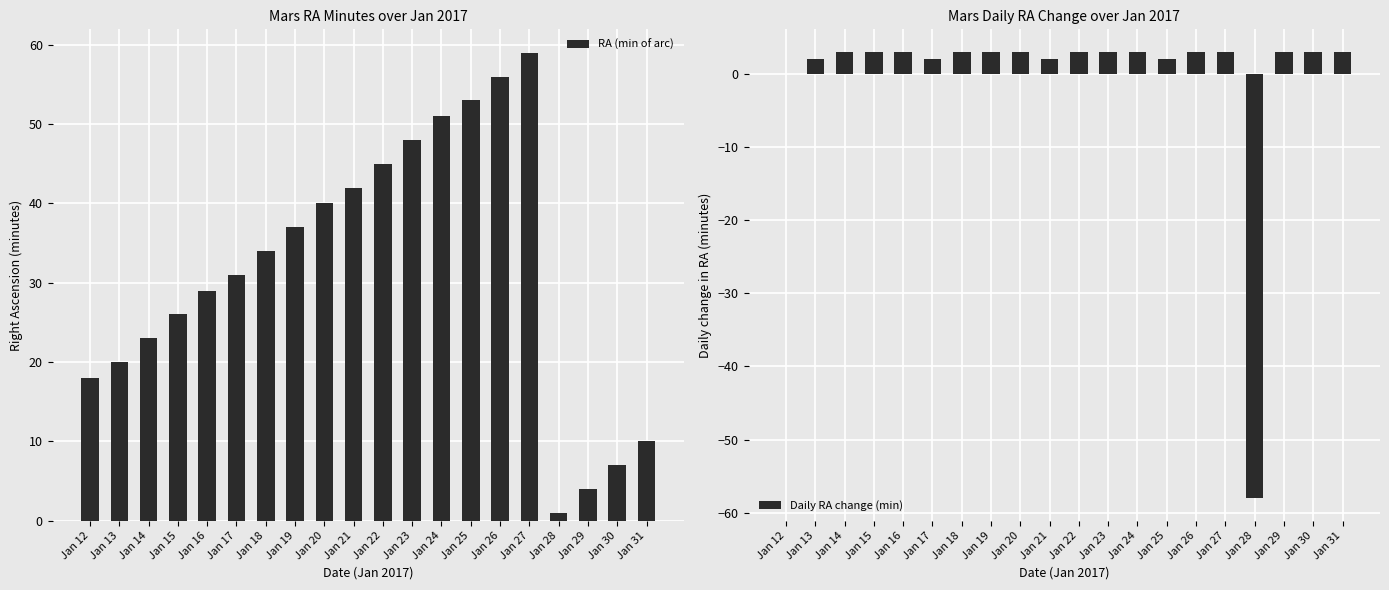

List the labels in order of Daily RA change (min) value, smallest first.

Jan 28, Jan 12, Jan 13, Jan 17, Jan 21, Jan 25, Jan 14, Jan 15, Jan 16, Jan 18, Jan 19, Jan 20, Jan 22, Jan 23, Jan 24, Jan 26, Jan 27, Jan 29, Jan 30, Jan 31